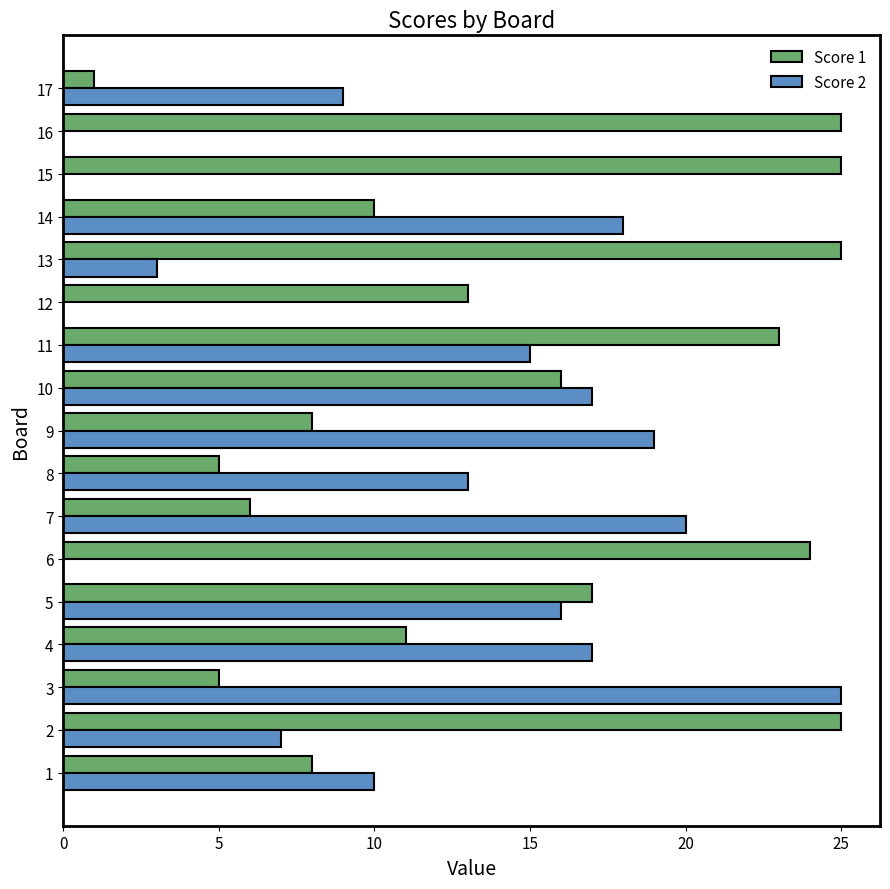

Which series changed the most between 8 and 12?

Score 2